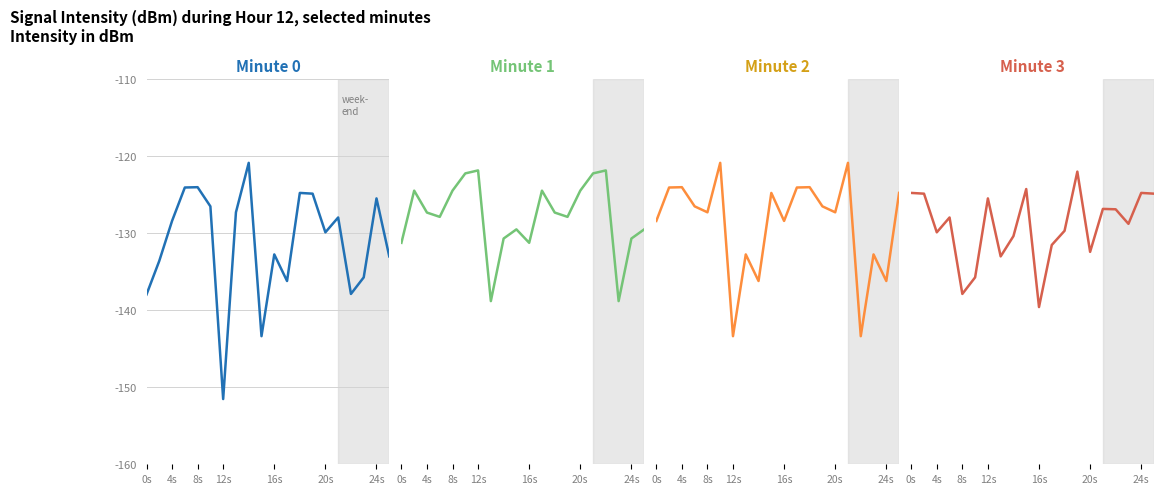

What is the value of the Minute 1 point at the 10th from the left?

-129.5